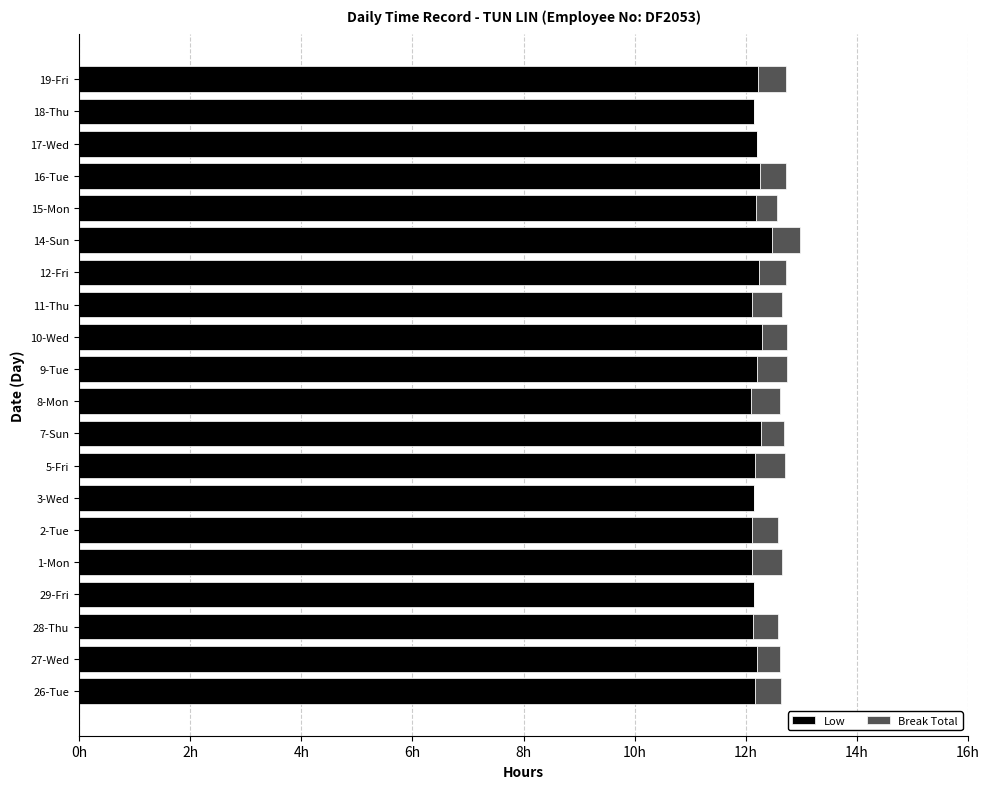

Rank the series by their maximum value, from highest to lowest.

Low, Break Total